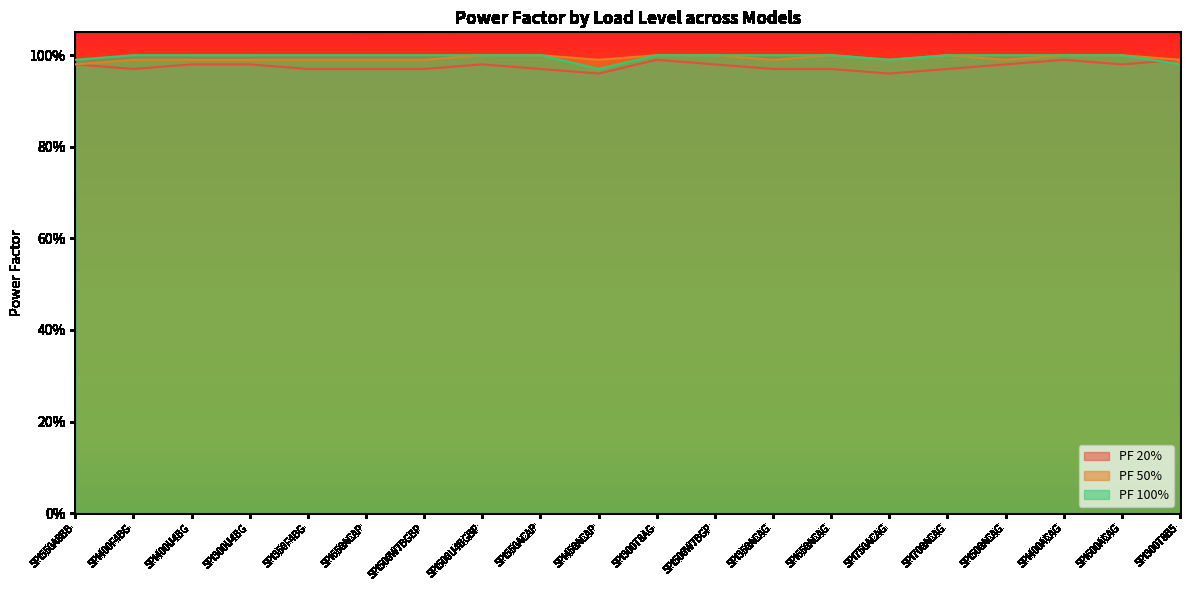

Which label corresponds to the smallest value in the chart?

SPI450ACAP